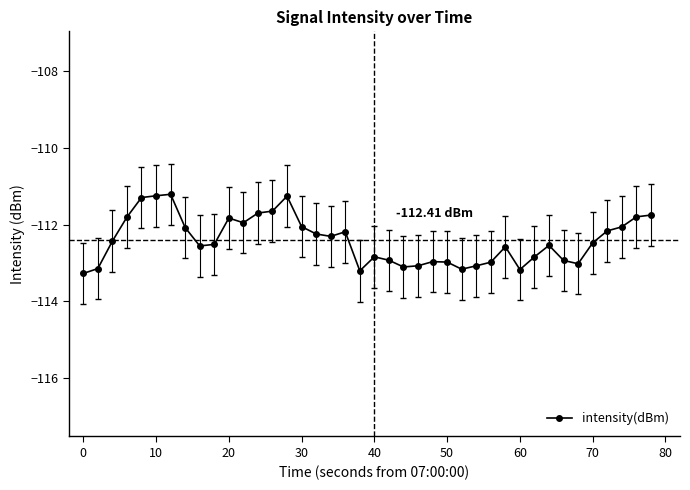

What is the average value?

-112.4